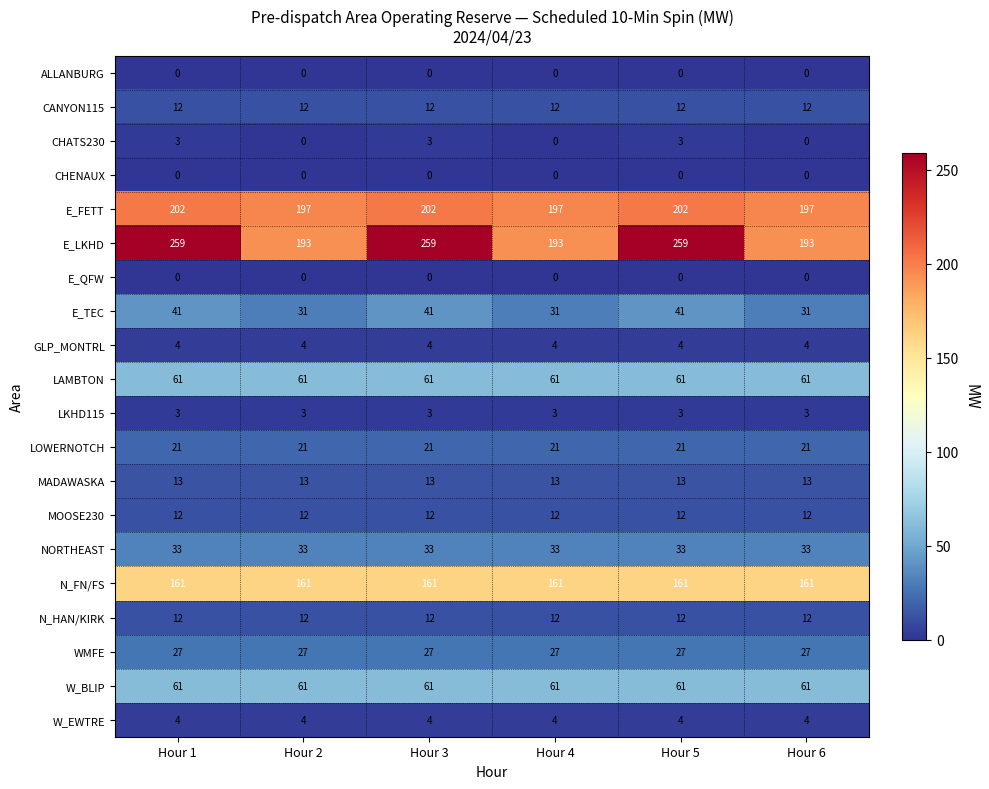

At how many categories does at least one series exceed 109?

6